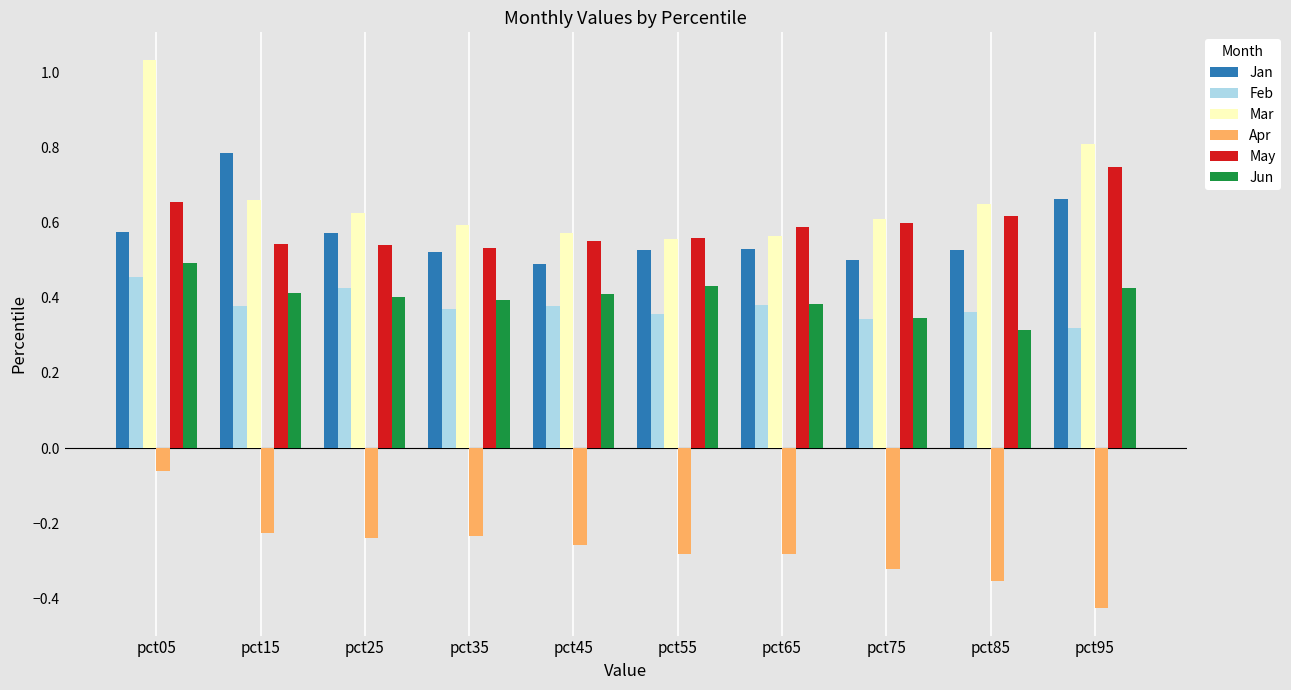

The value of Jun at pct65 is 0.4. True or false?

True